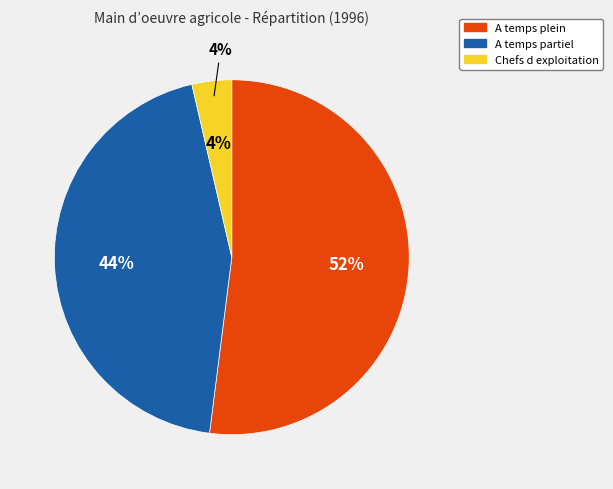

The Chefs d exploitation slice represents 18% of the pie. True or false?

False